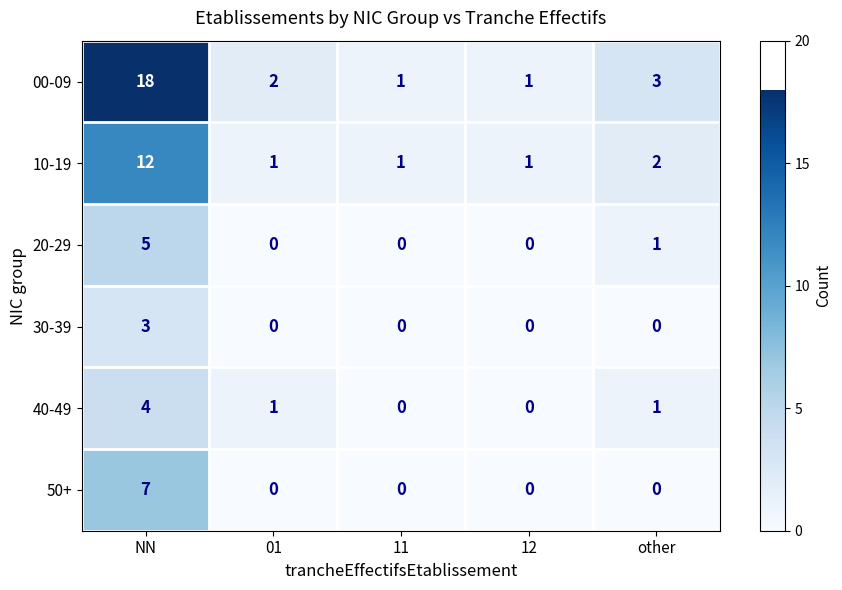

Is it true that 30-39 equals -2 at 12?

False